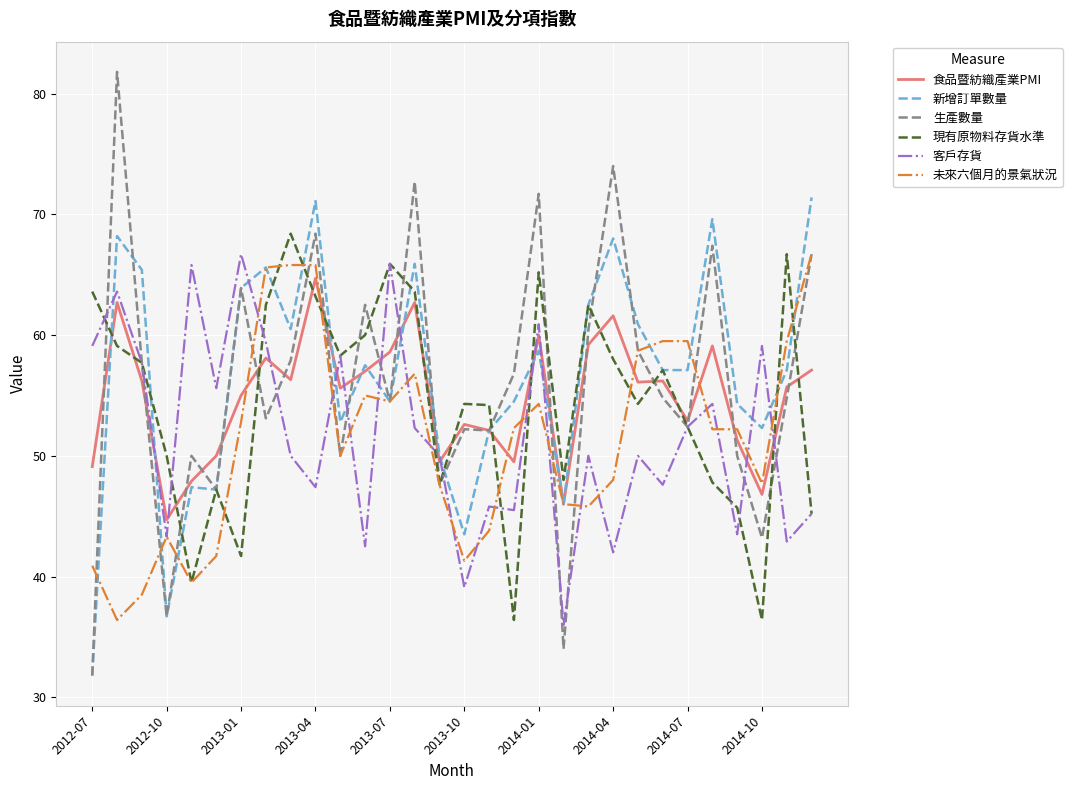

What is the minimum value shown in the chart?

31.8